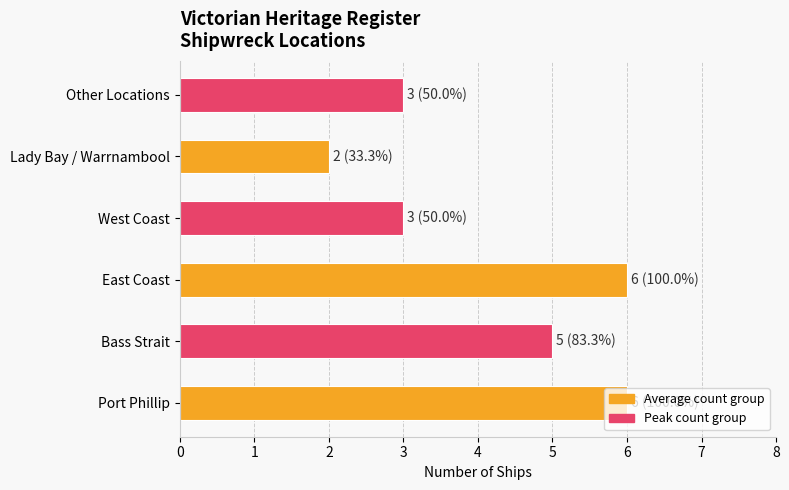

What is the ratio of the value at Other Locations to the value at Lady Bay / Warrnambool?

1.5